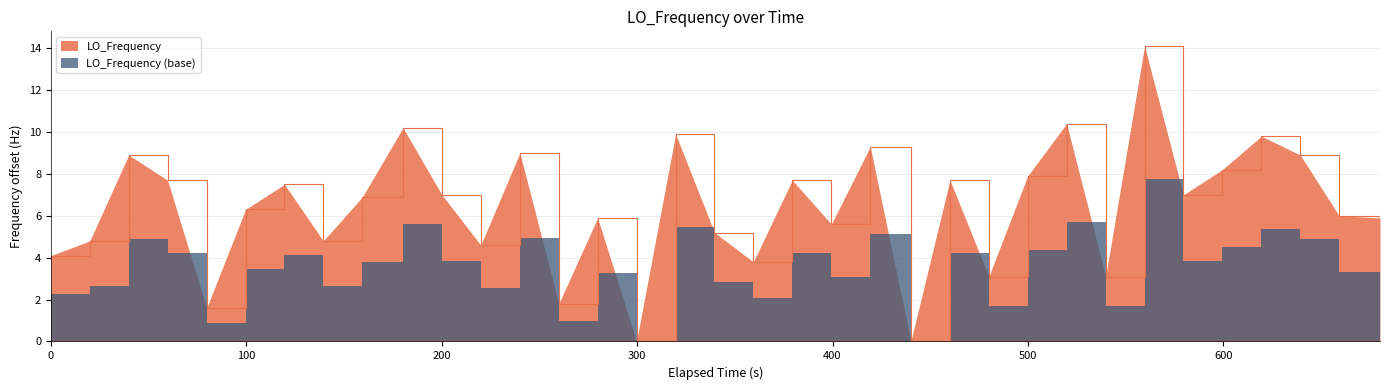

What is the maximum value shown in the chart?

14.1